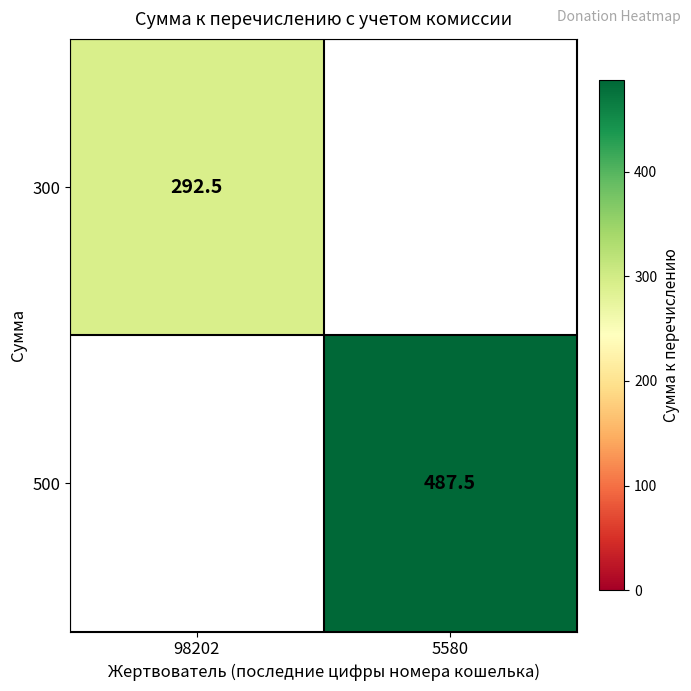

Count the number of categories in the chart.

2